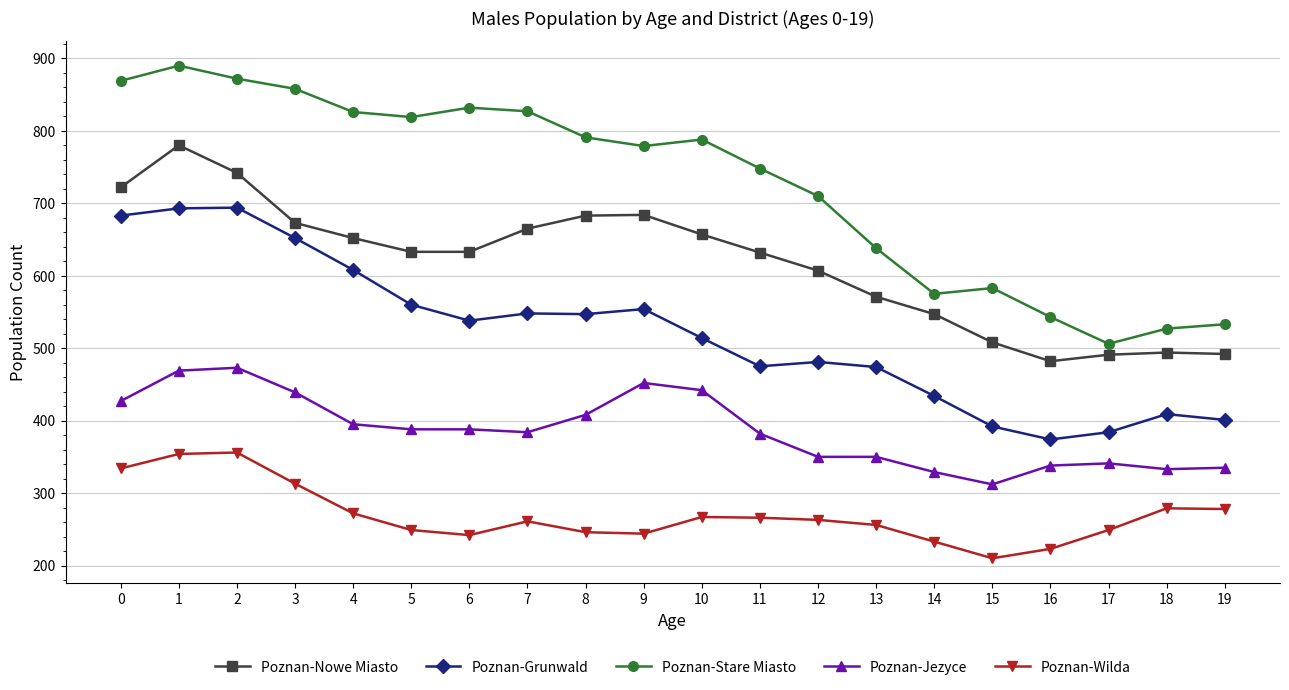

Where is the first local minimum for Poznan-Wilda?

6